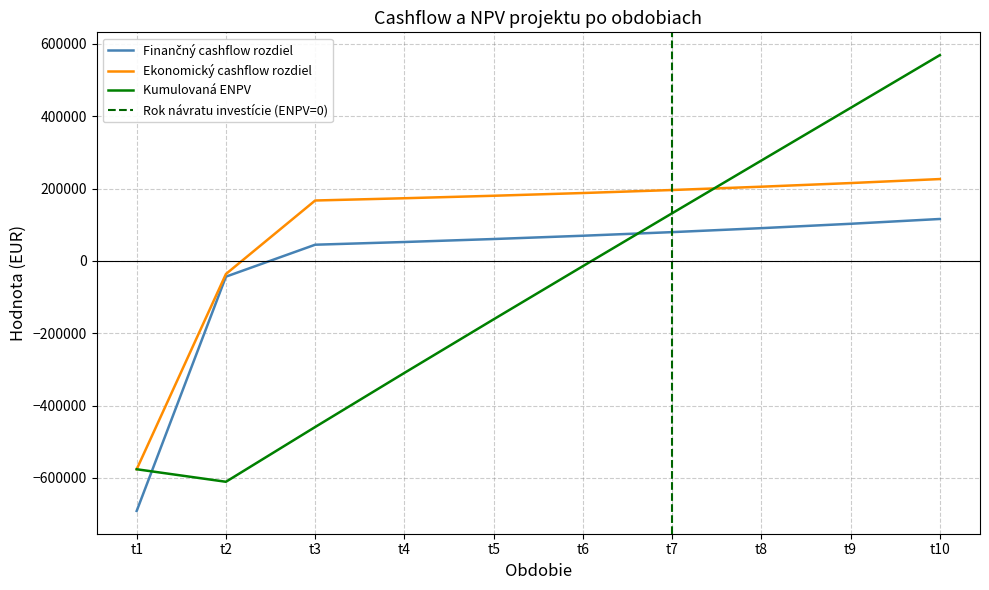

How many lines are shown in the chart?

3